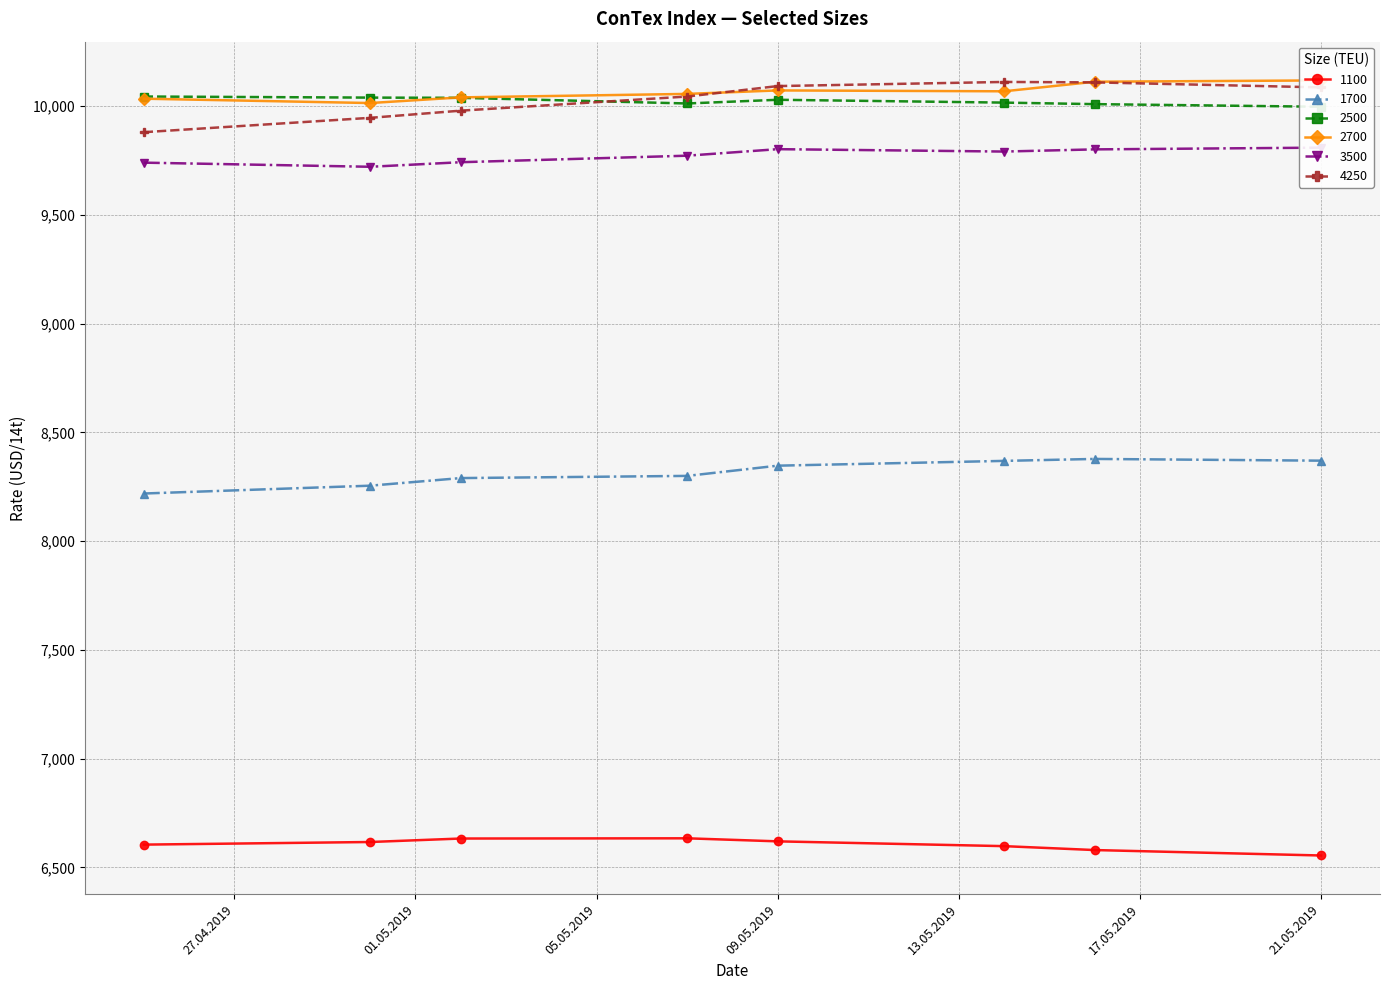

At which label does 3500 first exceed 9791?

09.05.2019